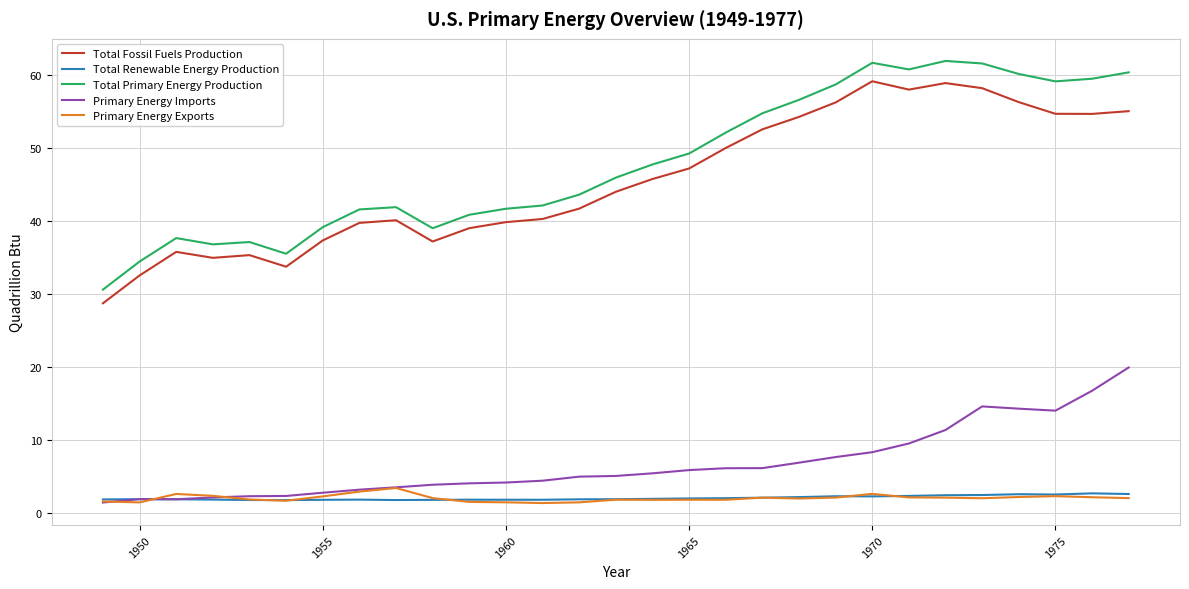

What is the maximum value shown in the chart?

61.9